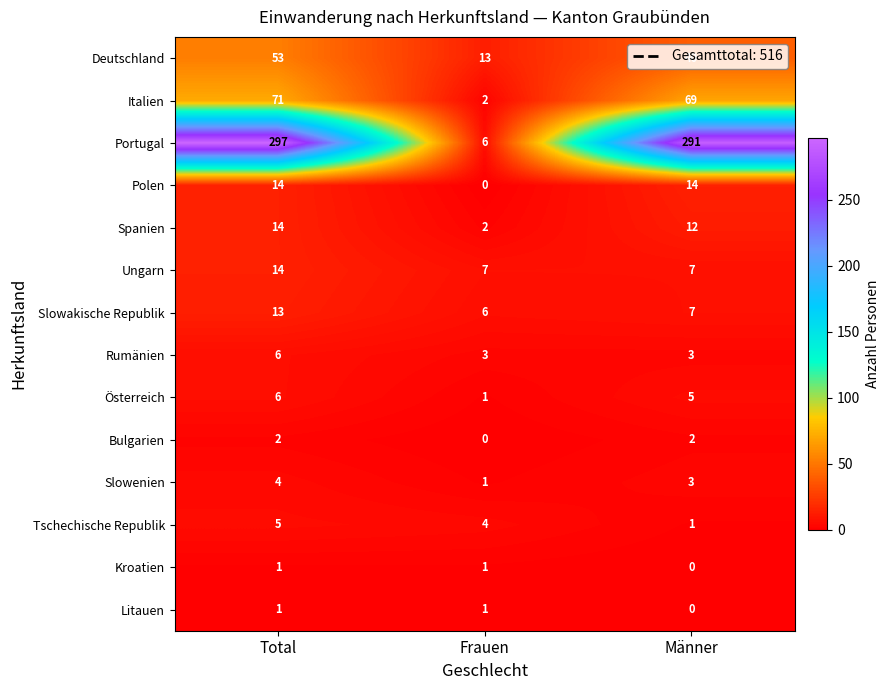

What is the difference between the Ungarn values at Total and Männer?

7